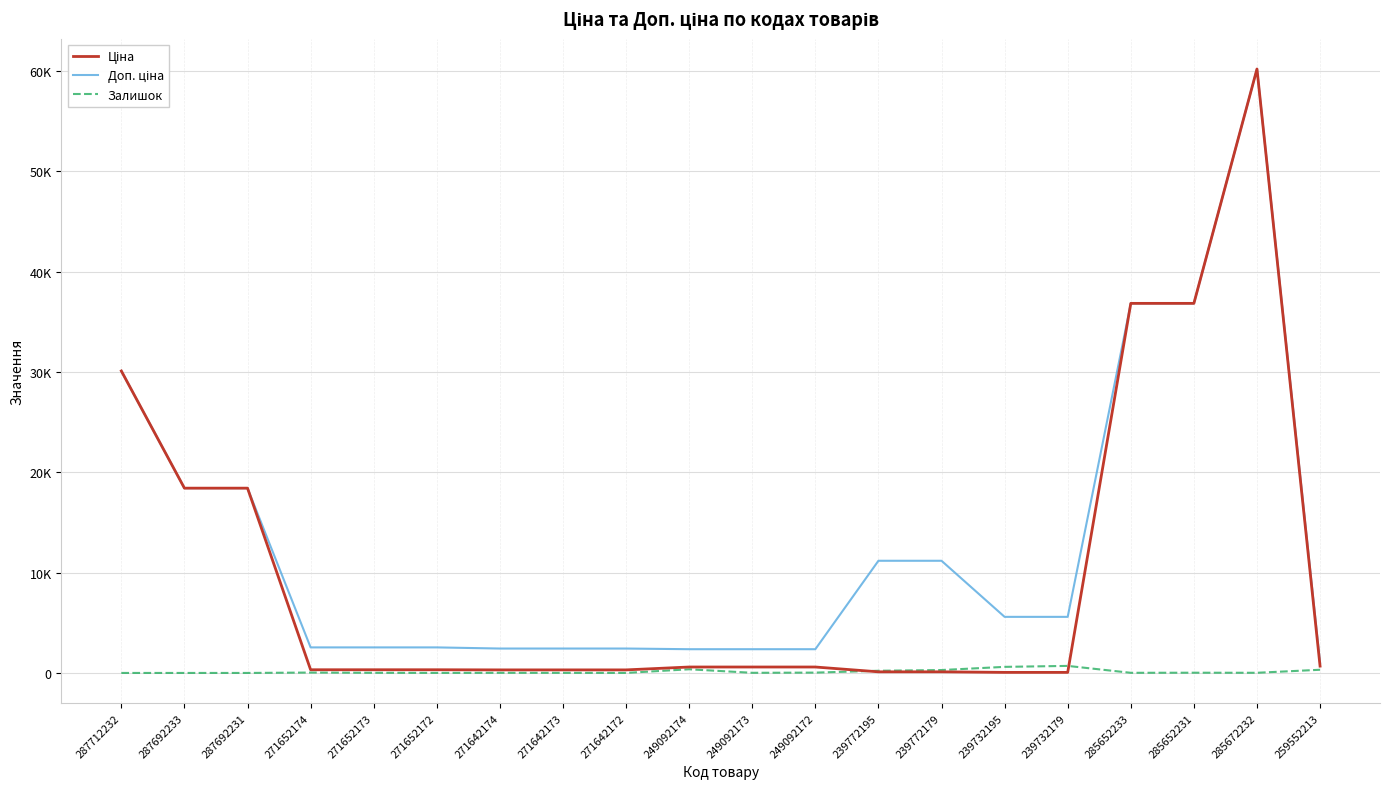

Reading right to left, list all the values displayed in this chart.

Ціна: 259552213=679.8	285672232=60205.6	285652231=36841.8	285652233=36841.8	239732179=55.9	239732195=55.9	239772179=111.8	239772195=111.8	249092172=591.6	249092173=591.6	249092174=591.6	271642172=304.1	271642173=304.1	271642174=304.1	271652172=318.3	271652173=318.3	271652174=318.3	287692231=18420.9	287692233=18420.9	287712232=30102.8
Доп. ціна: 259552213=1004.1	285672232=60205.6	285652231=36841.8	285652233=36841.8	239732179=5591.0	239732195=5591.0	239772179=11182.0	239772195=11182.0	249092172=2366.5	249092173=2366.5	249092174=2366.5	271642172=2432.8	271642173=2432.8	271642174=2432.8	271652172=2546.4	271652173=2546.4	271652174=2546.4	287692231=18420.9	287692233=18420.9	287712232=30102.8
Залишок: 259552213=317.0	285672232=16.0	285652231=23.0	285652233=14.0	239732179=702.0	239732195=606.0	239772179=290.0	239772195=218.0	249092172=33.0	249092173=14.0	249092174=365.0	271642172=5.0	271642173=10.0	271642174=14.0	271652172=5.0	271652173=15.0	271652174=38.0	287692231=0.0	287692233=0.0	287712232=0.0